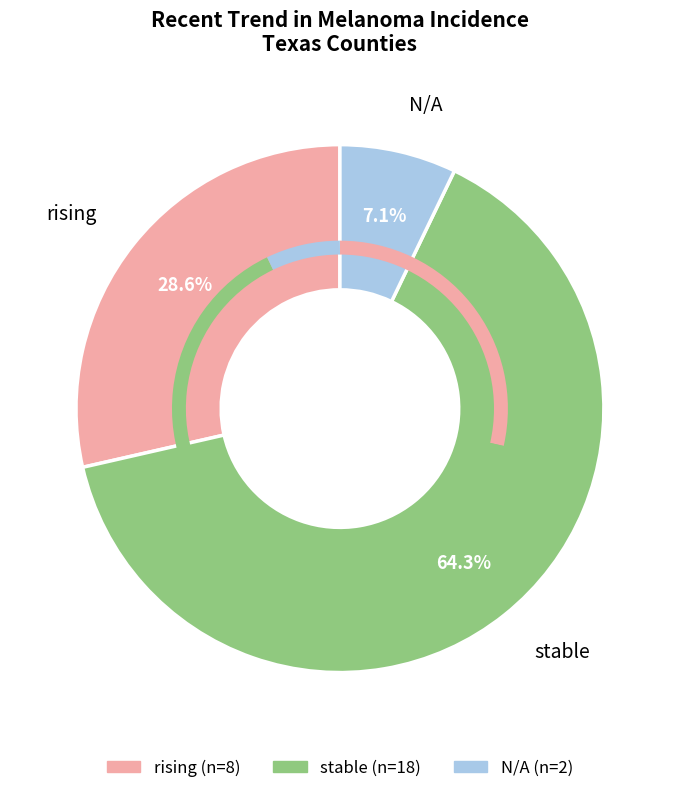

Is there a majority slice in this chart?

Yes